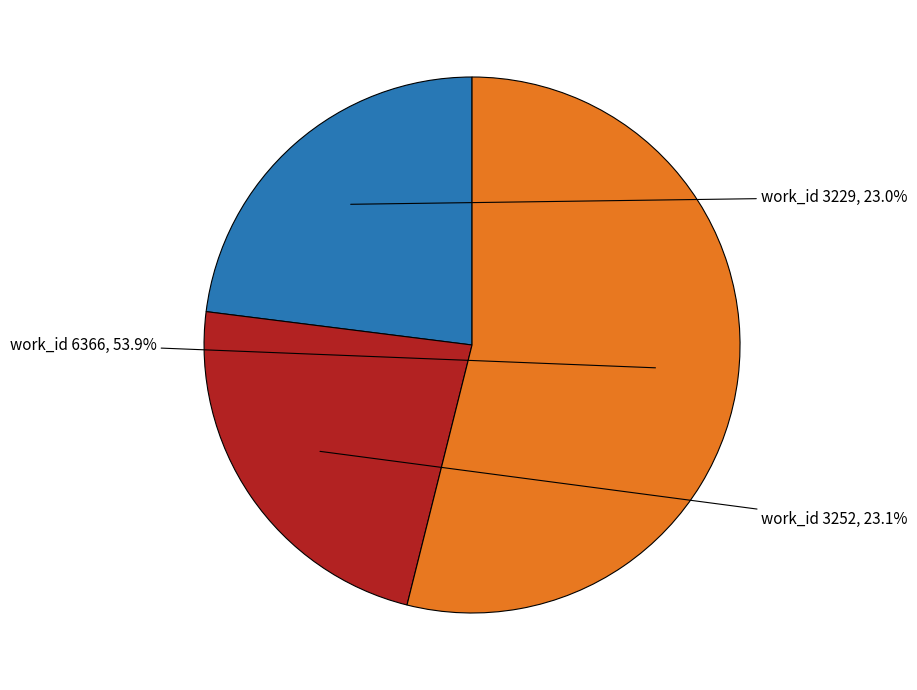

Is there any slice that represents more than half of the pie?

Yes